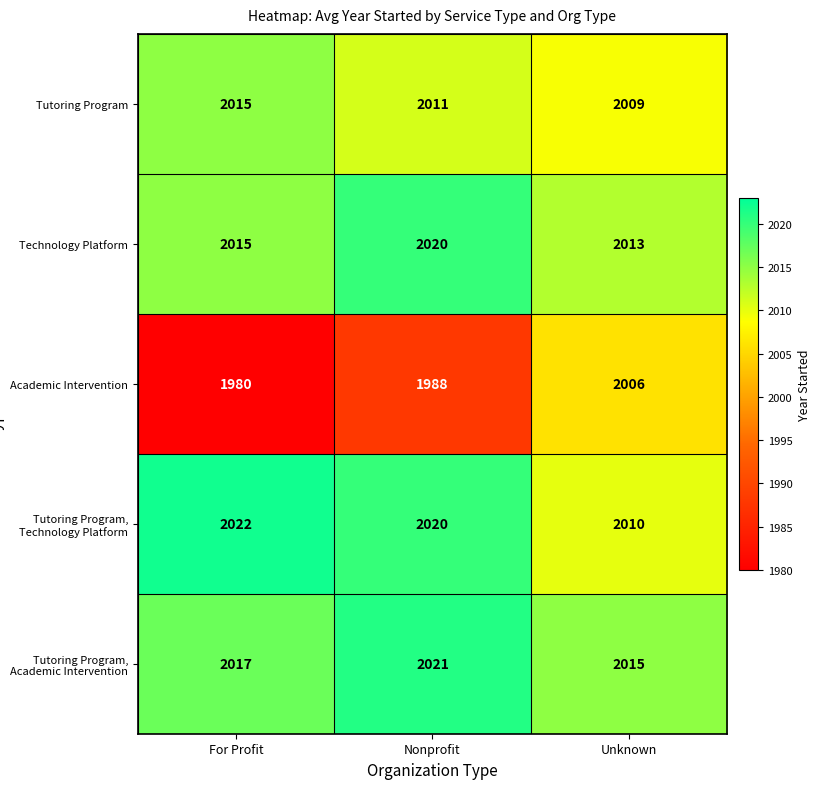

Rank the categories by Tutoring Program, Technology Platform value from highest to lowest.

For Profit, Nonprofit, Unknown